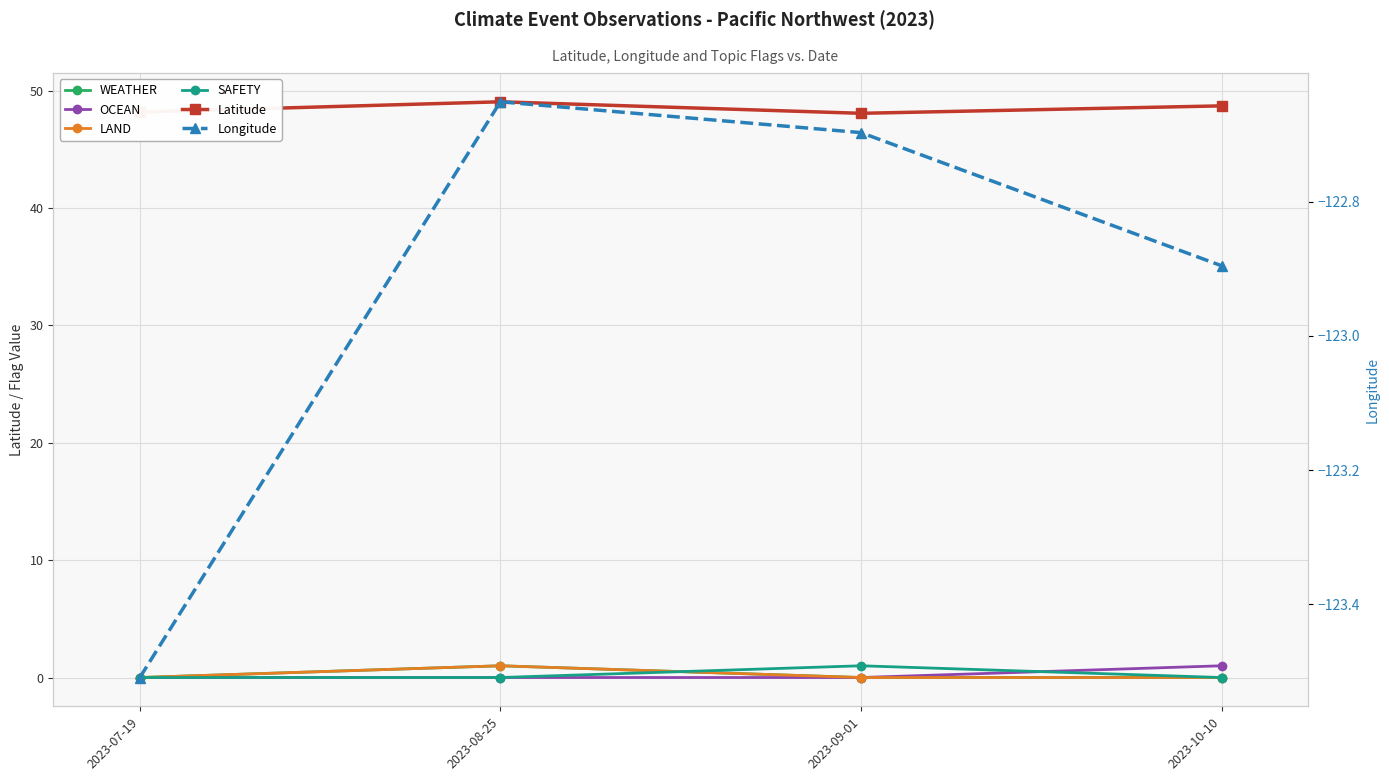

Which series has the largest total across all categories?

Latitude